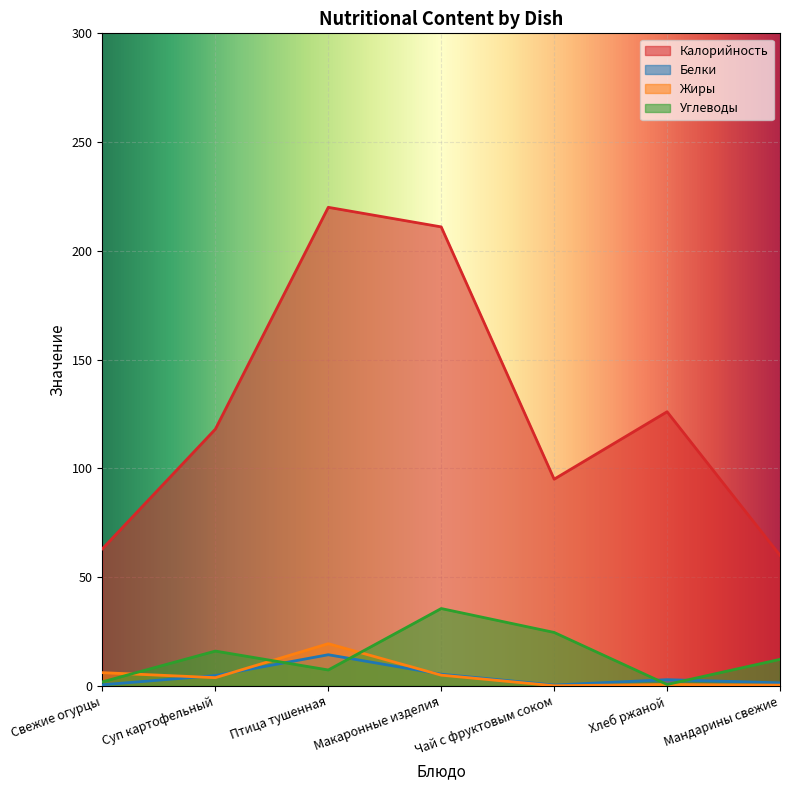

What is the sum of all Углеводы values?

97.8